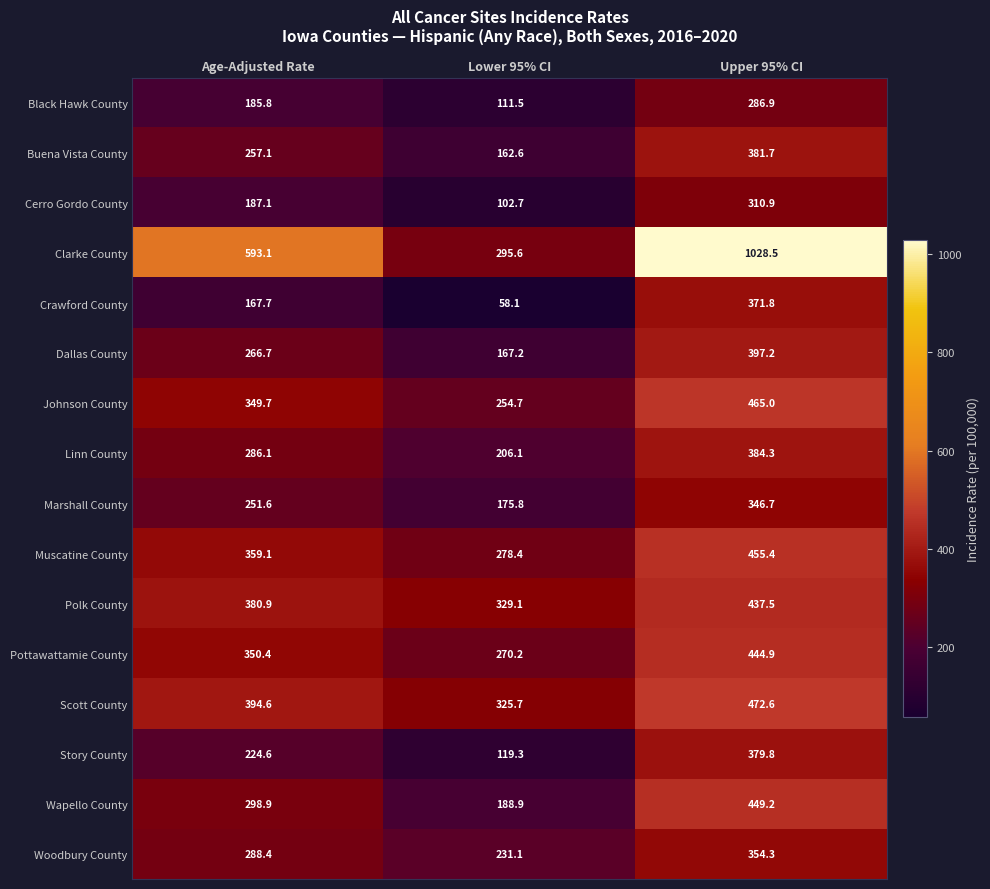

At which category is the sum across all series the highest?

Upper 95% CI